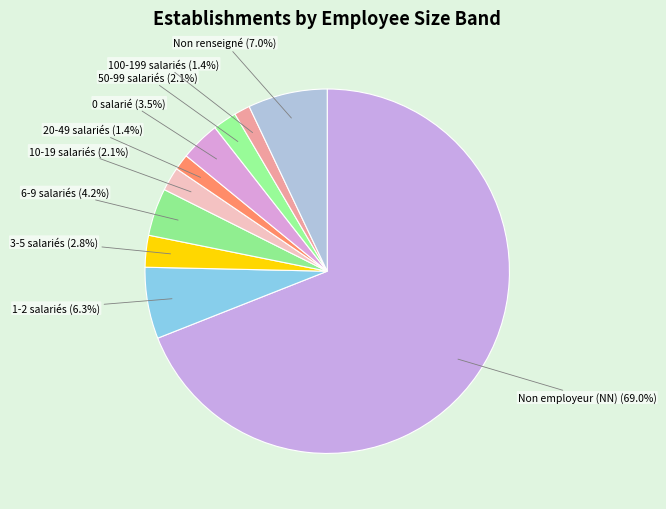

What is the ratio of the value at 3-5 salariés (2.8%) to the value at 20-49 salariés (1.4%)?

2.0